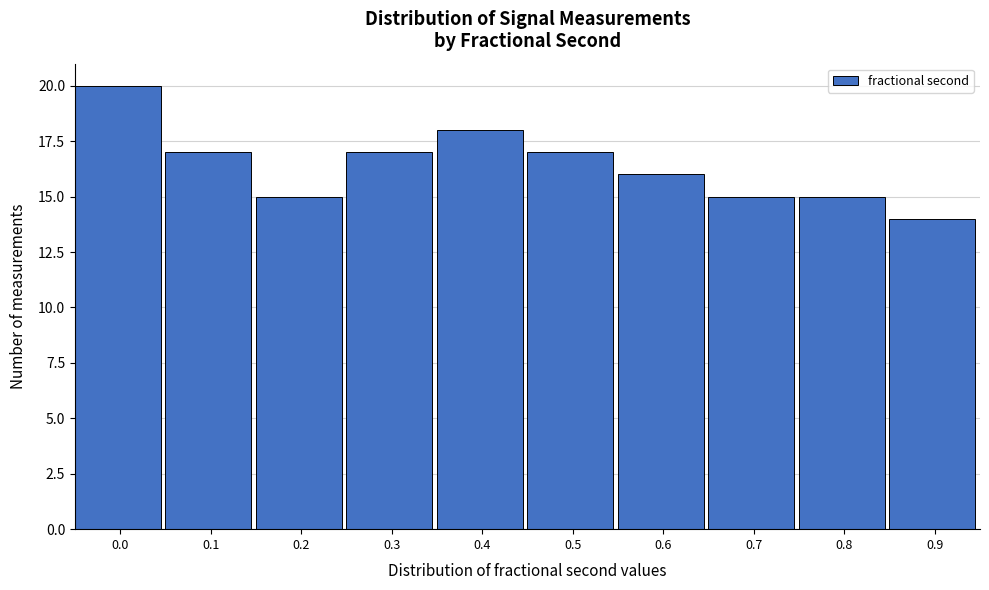

Reading right to left, transcribe all the data shown in this chart.

0.9=14	0.8=15	0.7=15	0.6=16	0.5=17	0.4=18	0.3=17	0.2=15	0.1=17	0.0=20